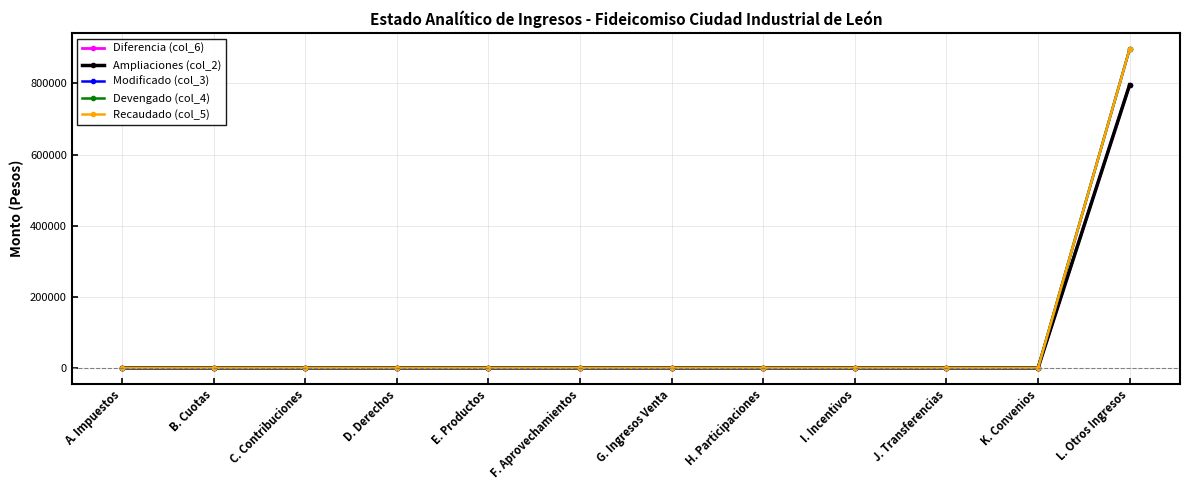

Which series has the largest range (max minus min)?

Modificado (col_3)